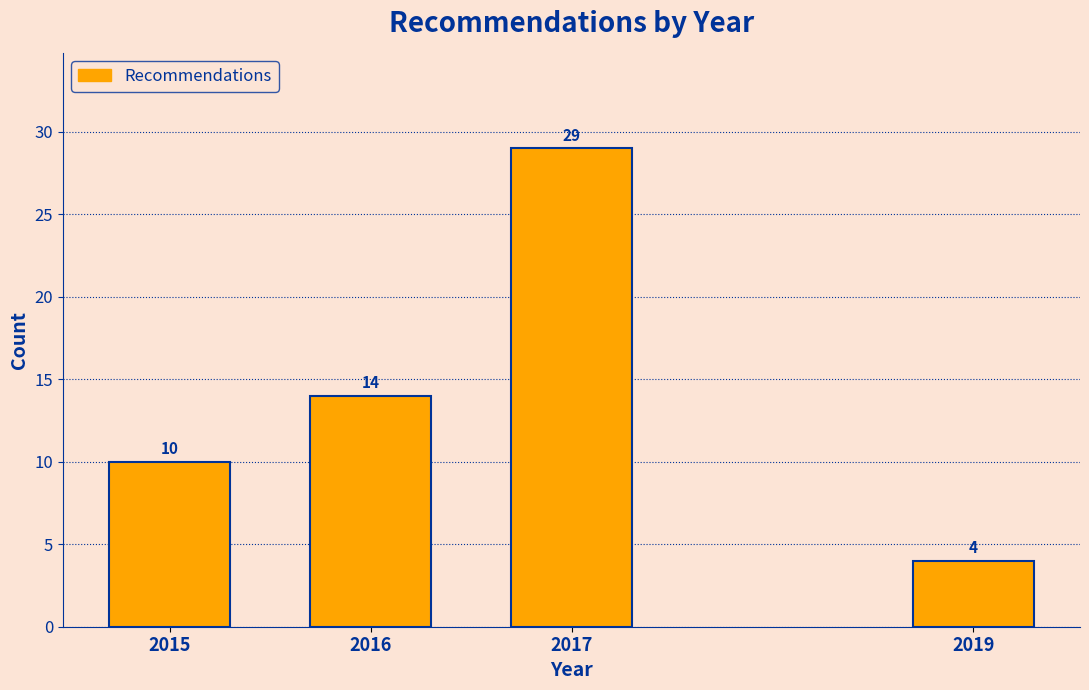

Reading right to left, list all the values displayed in this chart.

2019=4	2017=29	2016=14	2015=10